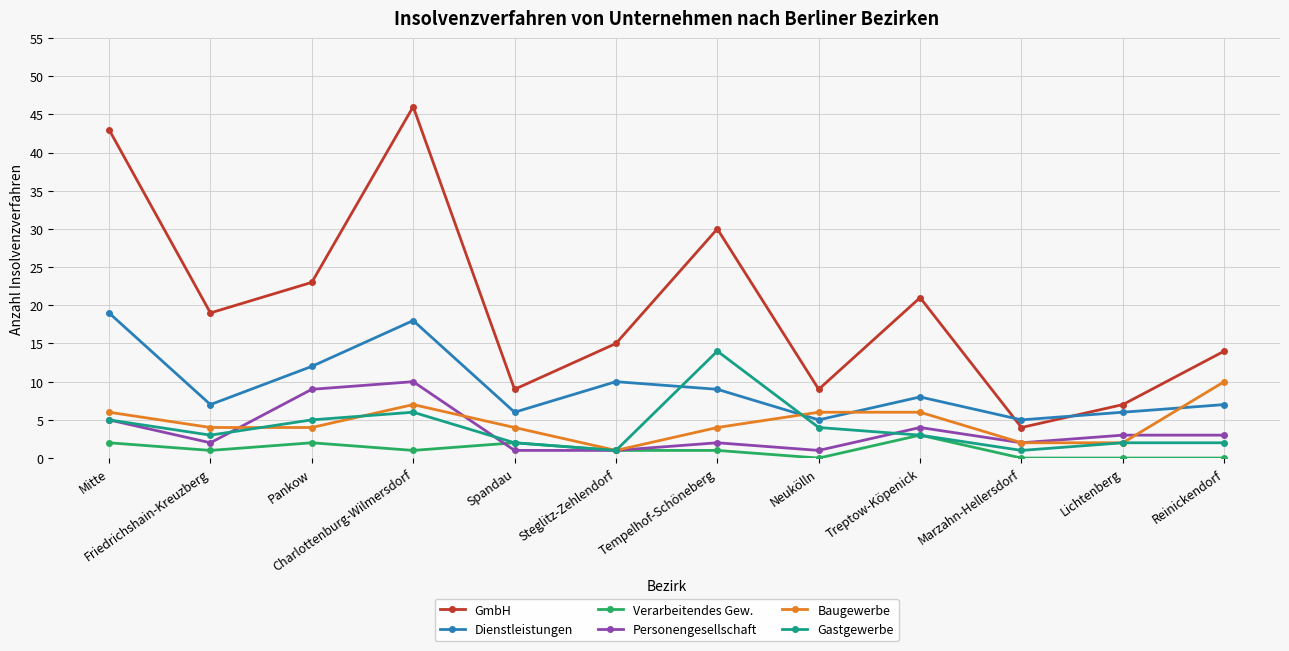

What is the sum of all Personengesellschaft values?

43